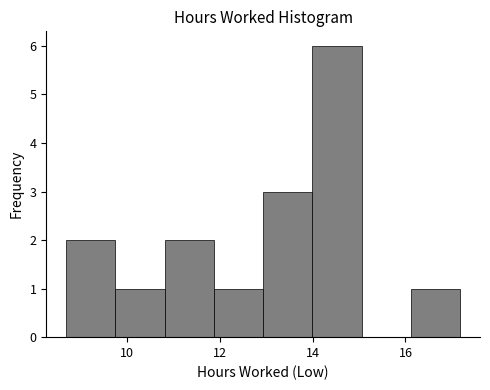

How tall is the bar that spans 9.8 to 10.8 on the x-axis? Neither the bar edges nor the heights are printed on the chart, so give them approximately, as read against the axes.

1